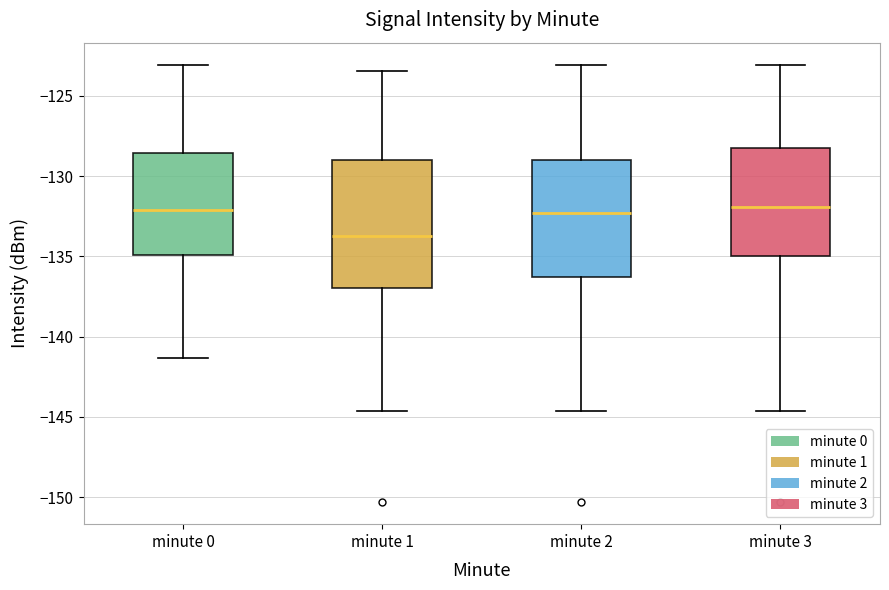

Where does the median line of the box for minute 3 sit on the y-axis? The values are not printed on the chart, so give them approximately, as read against the axis.

-132.0